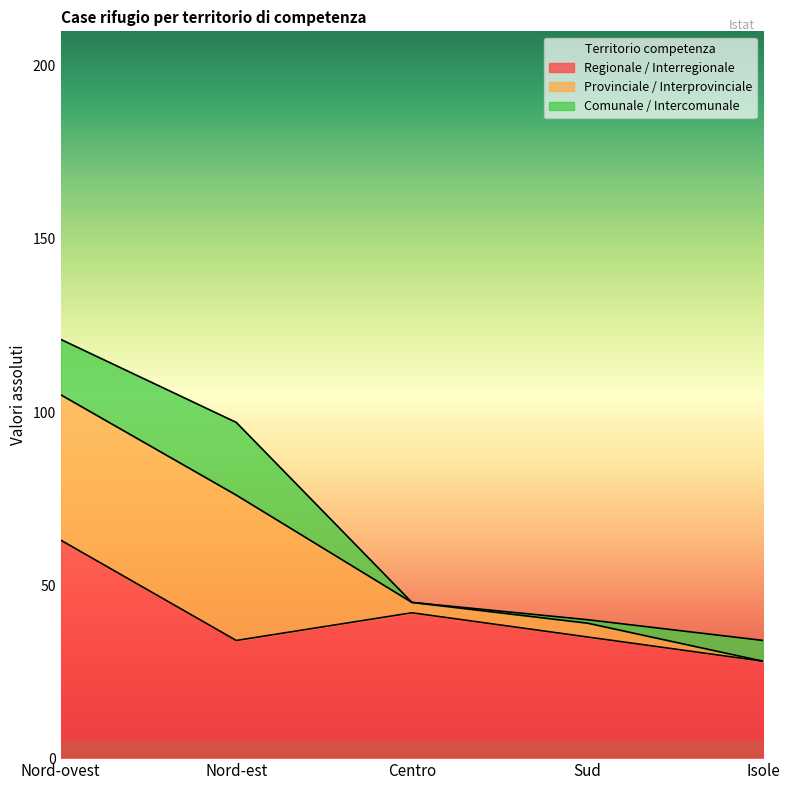

Between Sud and Isole, which is larger?

Sud